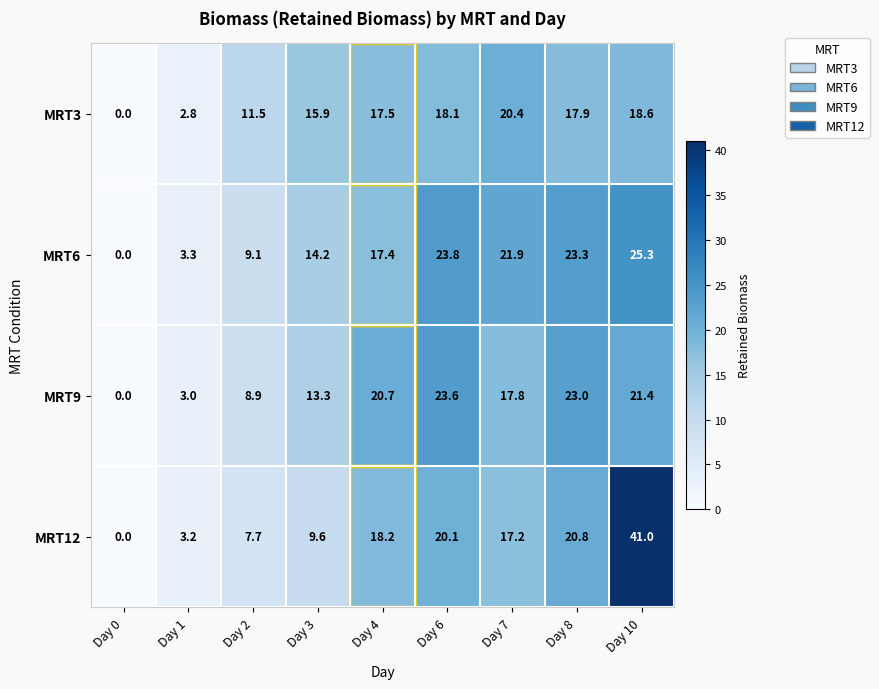

Which series has the largest total across all categories?

MRT6